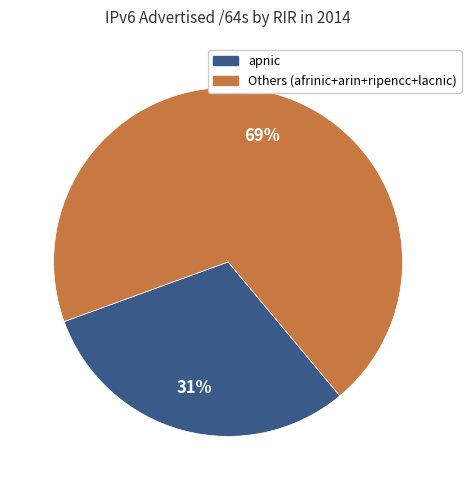

Between Others (afrinic+arin+ripencc+lacnic) and apnic, which is larger?

Others (afrinic+arin+ripencc+lacnic)